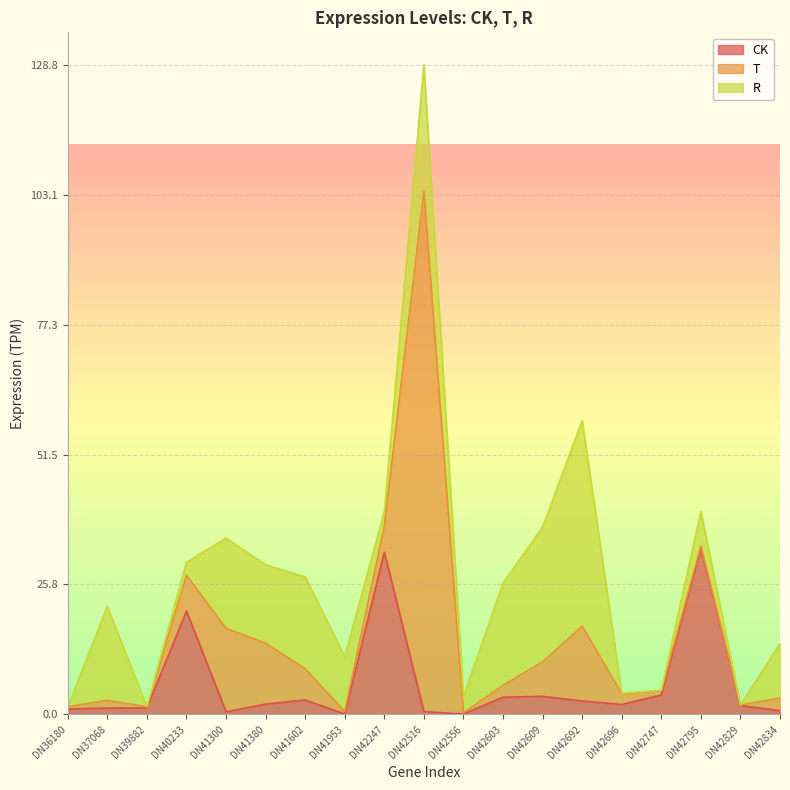

How many lines are shown in the chart?

3